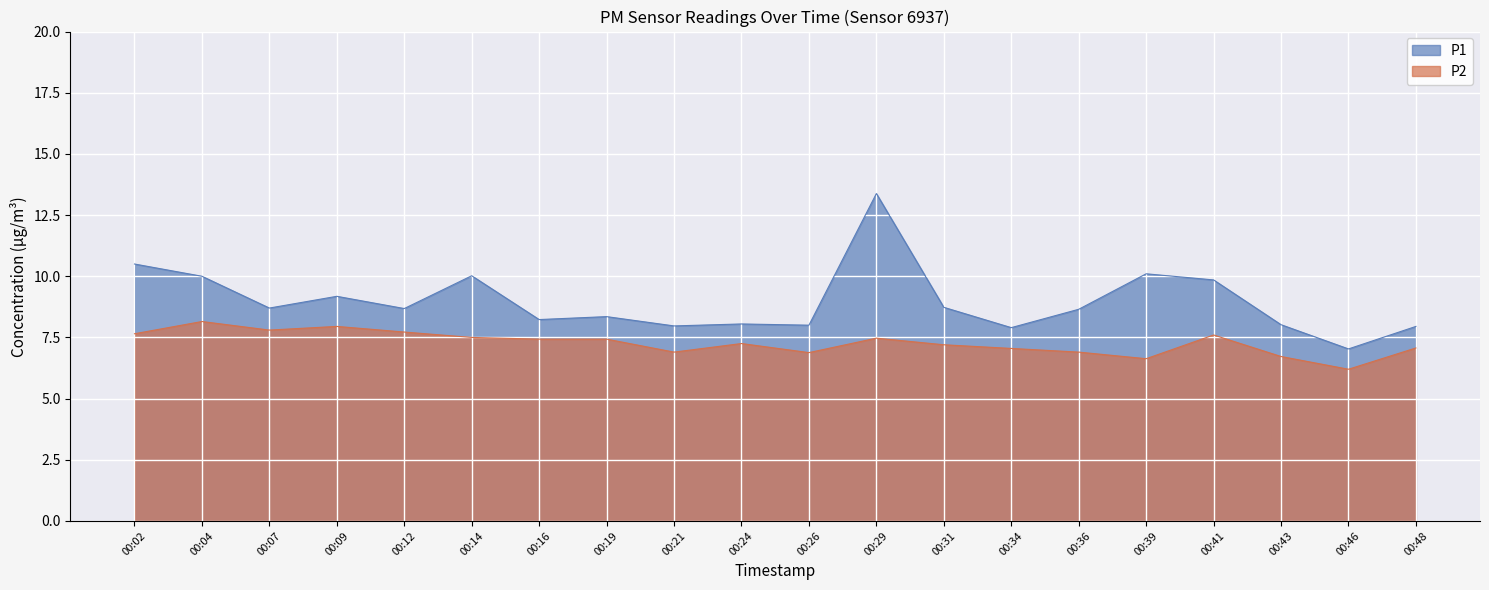

Reading left to right, what are all the values shown in this chart?

P1: 10.5	10.0	8.7	9.2	8.7	10.0	8.2	8.3	8.0	8.1	8.0	13.4	8.7	7.9	8.7	10.1	9.8	8.0	7.0	8.0
P2: 7.7	8.2	7.8	8.0	7.7	7.5	7.4	7.4	6.9	7.2	6.9	7.5	7.2	7.0	6.9	6.6	7.6	6.7	6.2	7.1